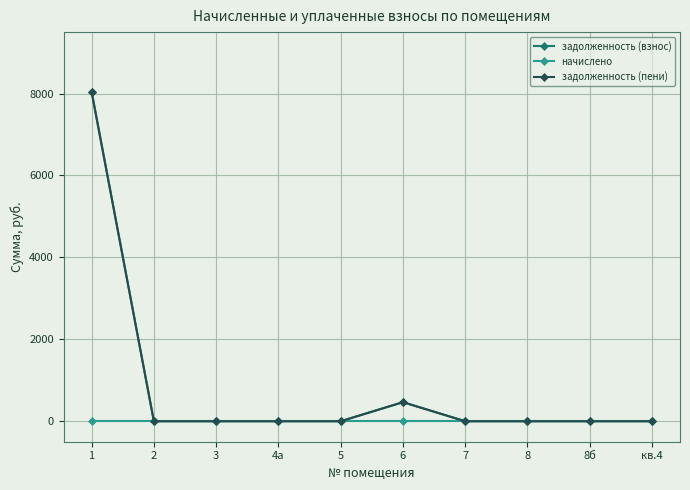

Is this an area chart (filled region under the line)?

No